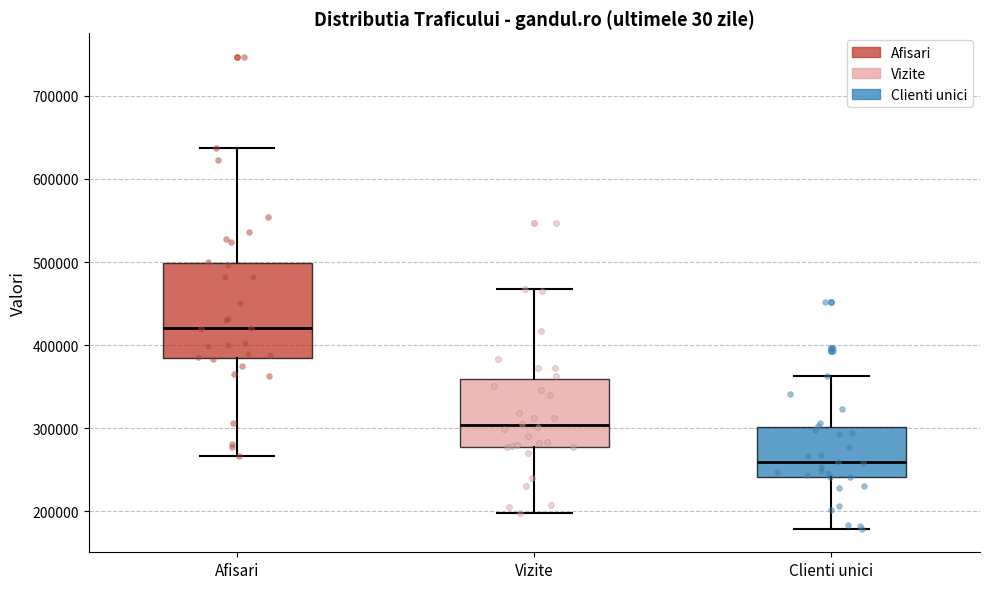

Where is the lower edge of the box for Clienti unici on the y-axis? The values are not printed on the chart, so give them approximately, as read against the axis.

240000